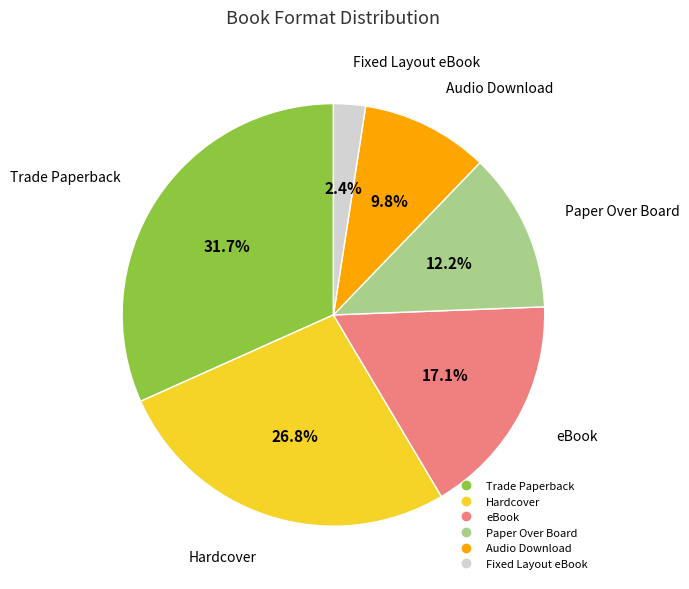

Rank the categories by value from highest to lowest.

Trade Paperback, Hardcover, eBook, Paper Over Board, Audio Download, Fixed Layout eBook